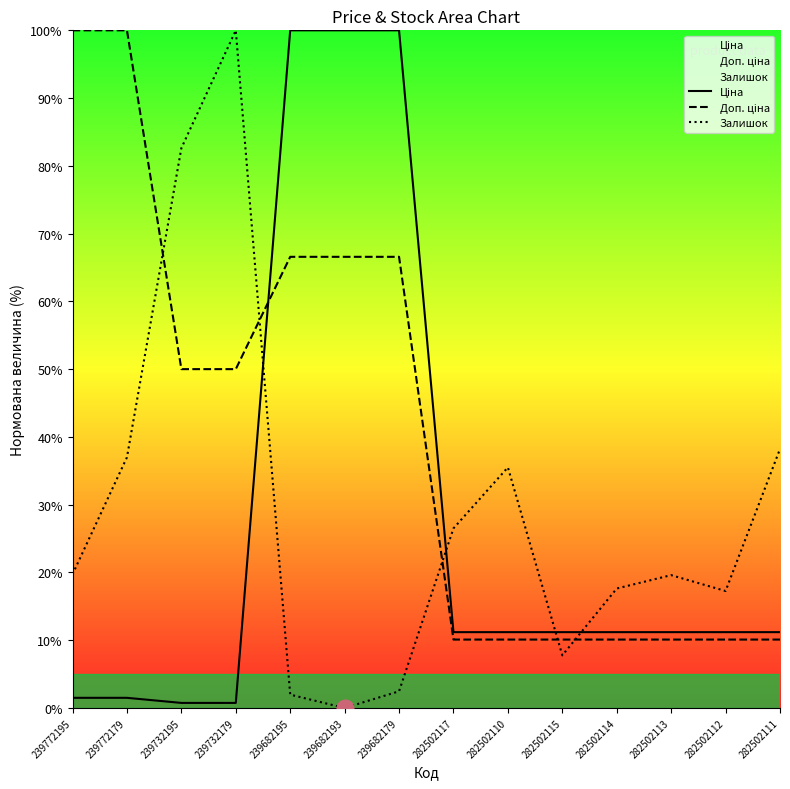

What is the difference between the highest and lowest values at 282502117?

16.4